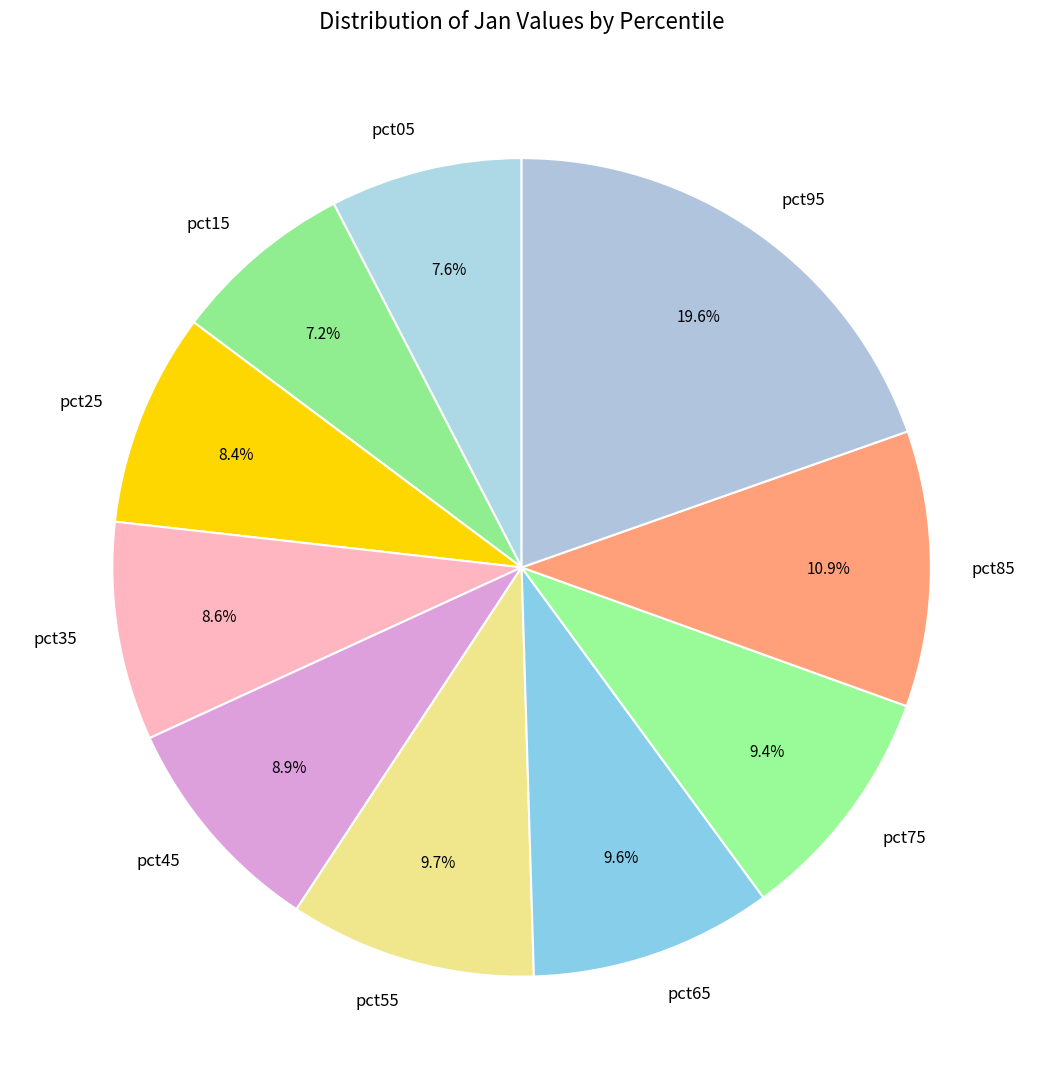

True or false: pct65 accounts for 21% of the total.

False